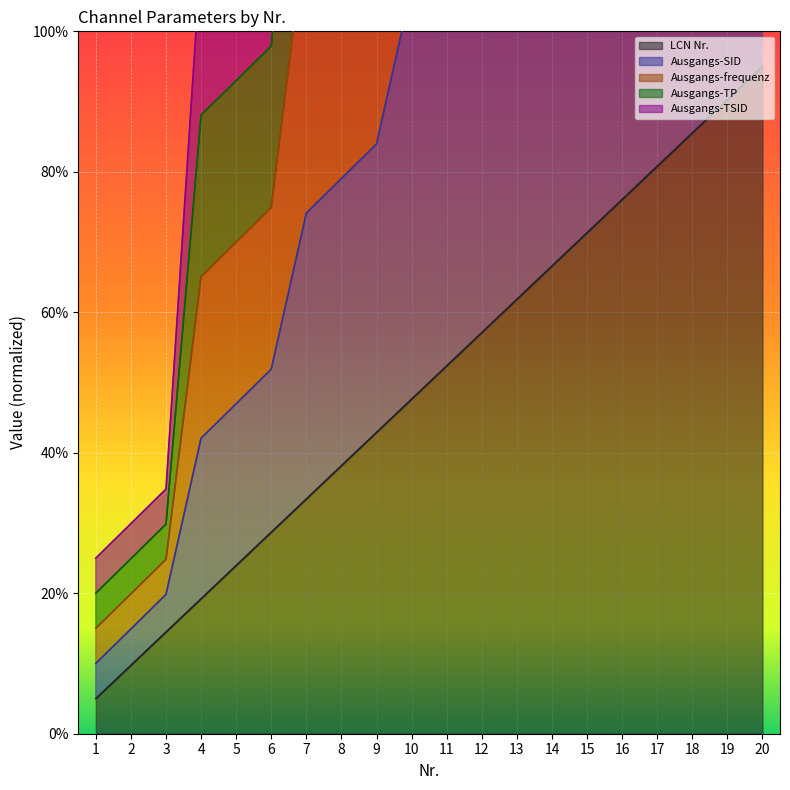

Which series has the largest range (max minus min)?

Ausgangs-SID